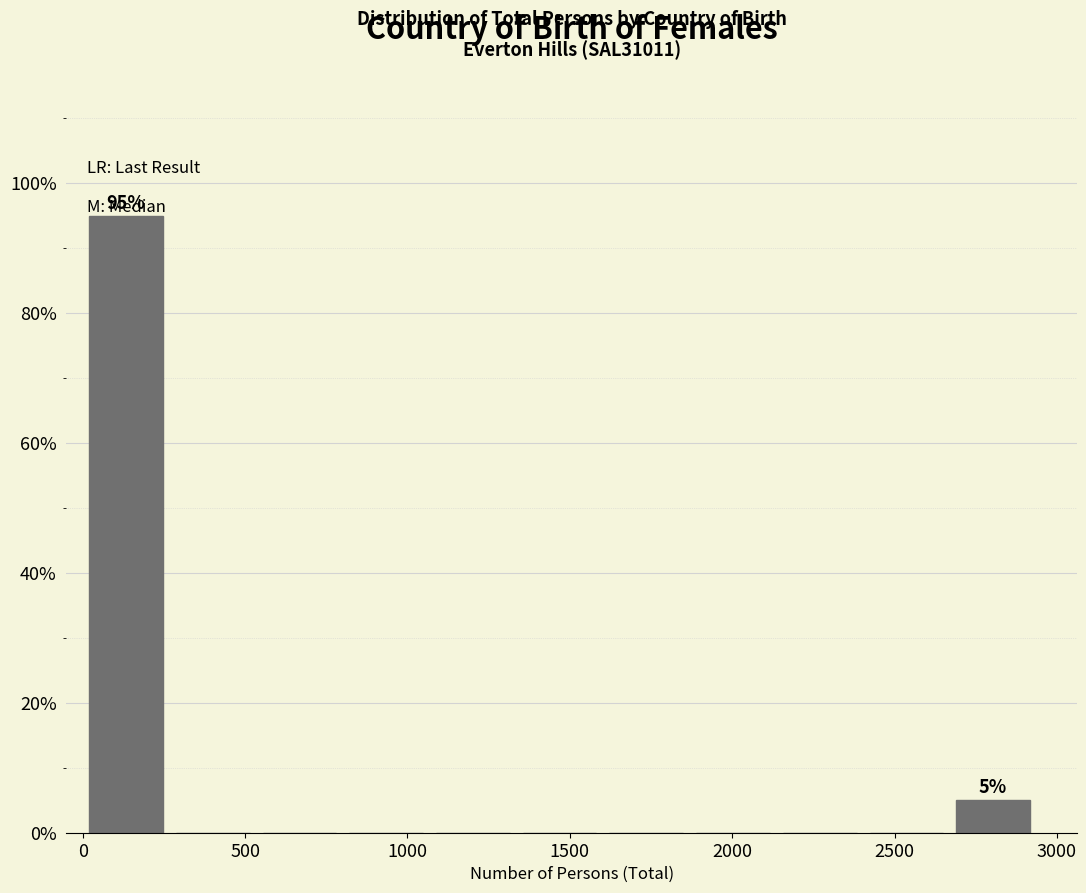

Which range on the x-axis has the tallest bar?

0 to 250